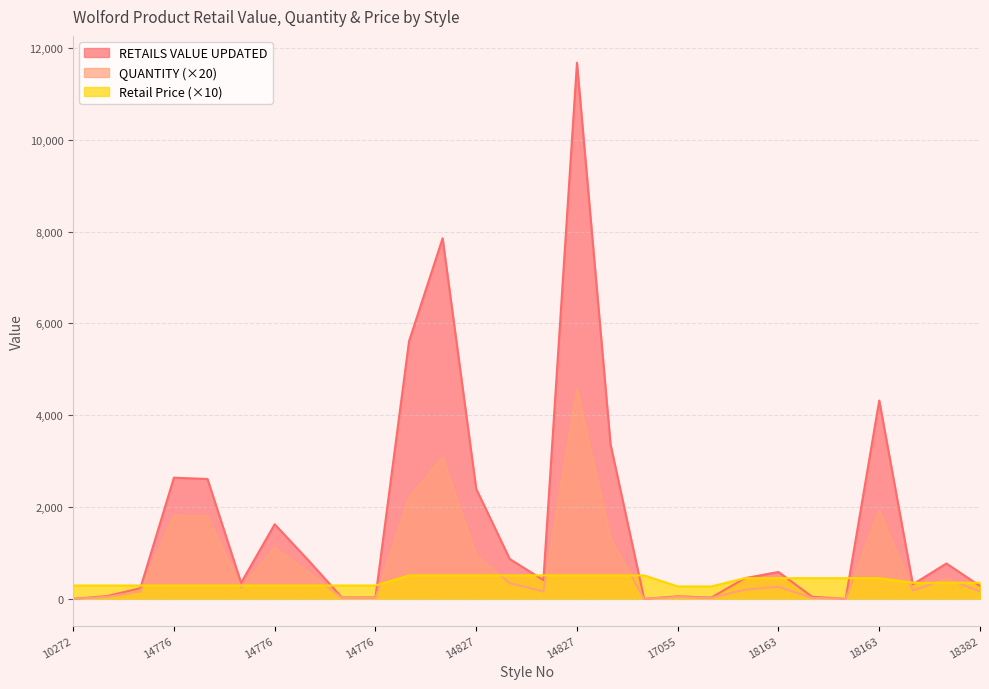

At which label does RETAILS VALUE UPDATED reach its peak?

14827